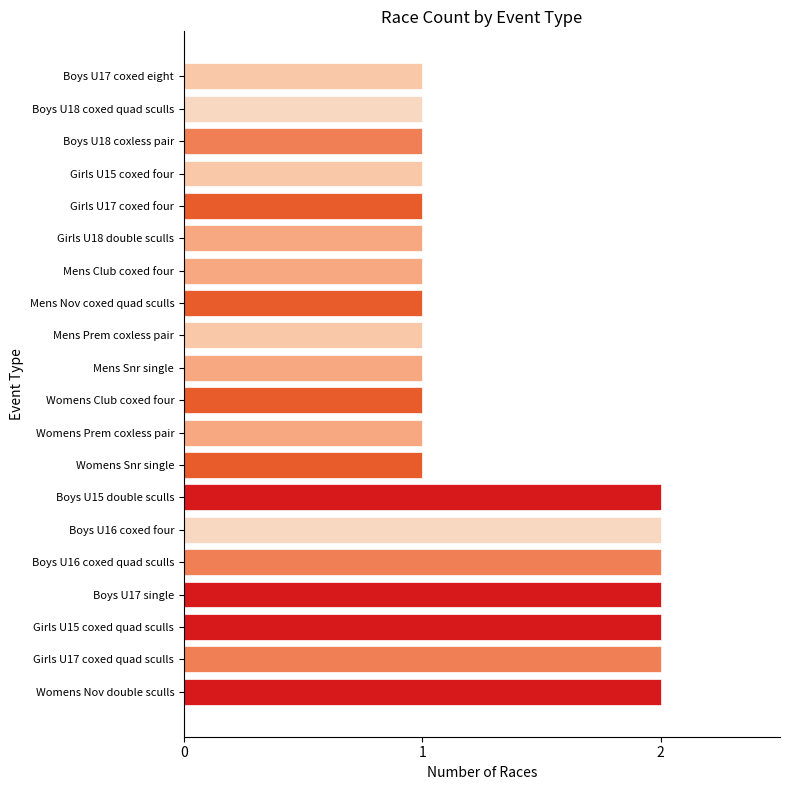

What is the difference between the maximum and minimum values?

1